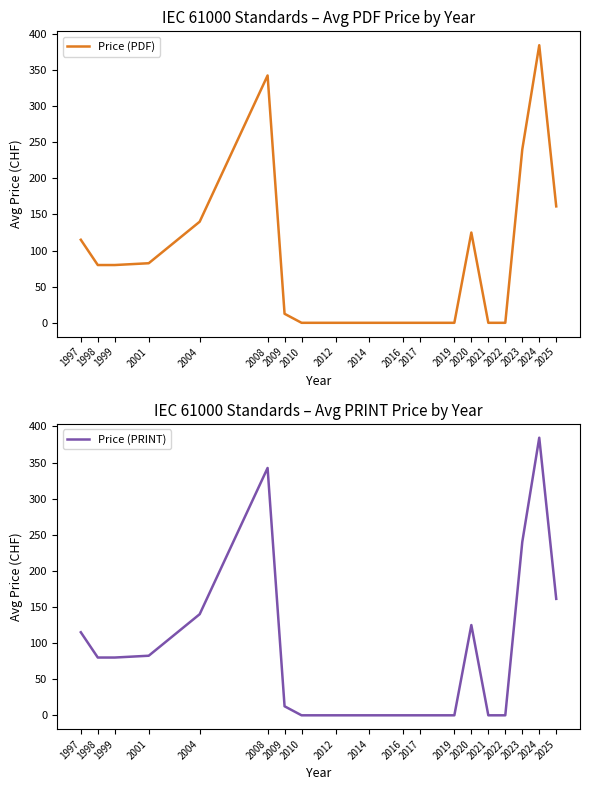

Which category has the highest value in the Price (PRINT) series?

2024